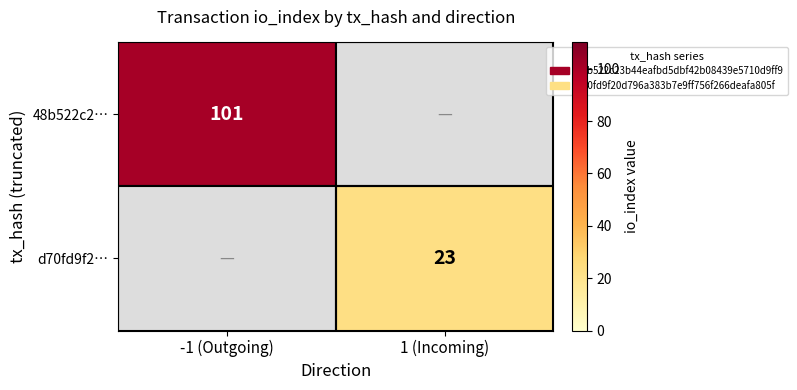

How many series are shown in this chart?

2